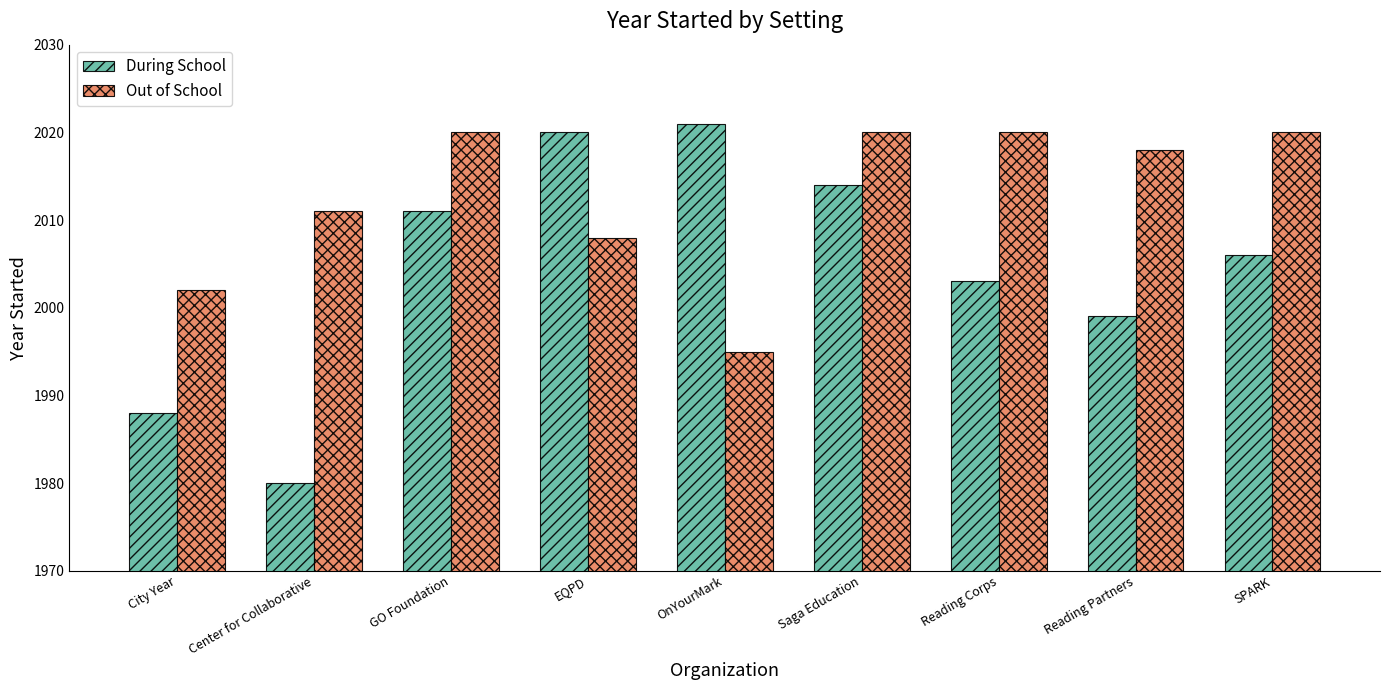

What position from the right is Center for Collaborative?

8